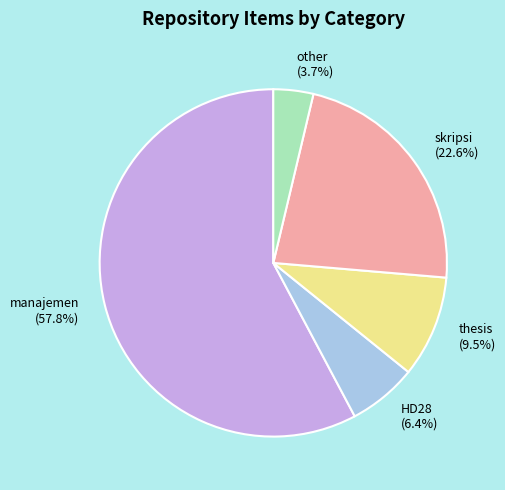

Is manajemen the majority of the pie?

Yes